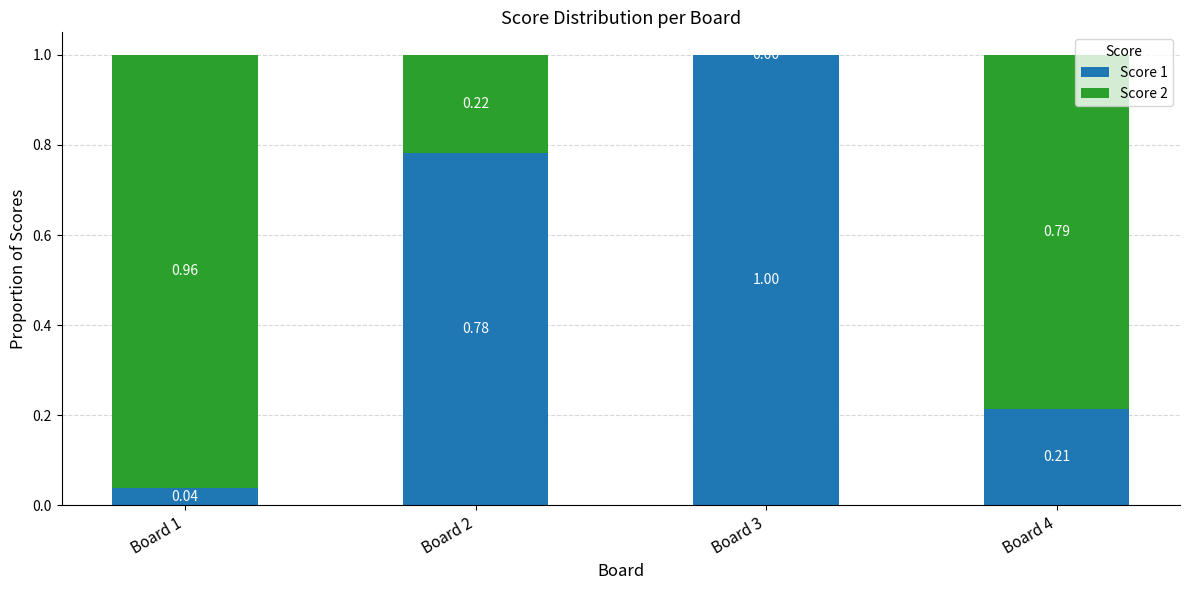

What is the total value across all series at Board 2?

1.0